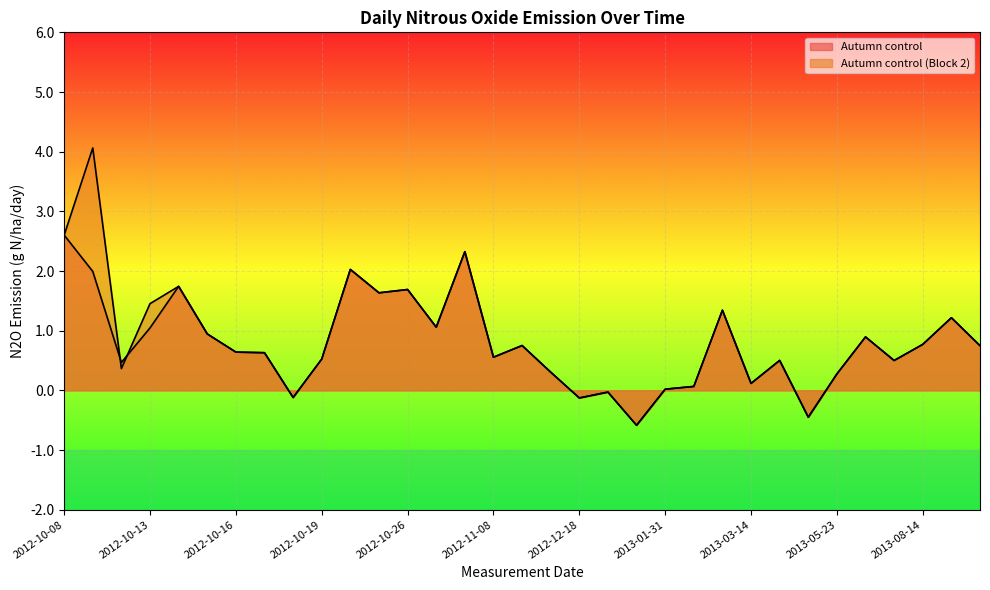

What is the average value of the Autumn control (Block 2) series?

0.9